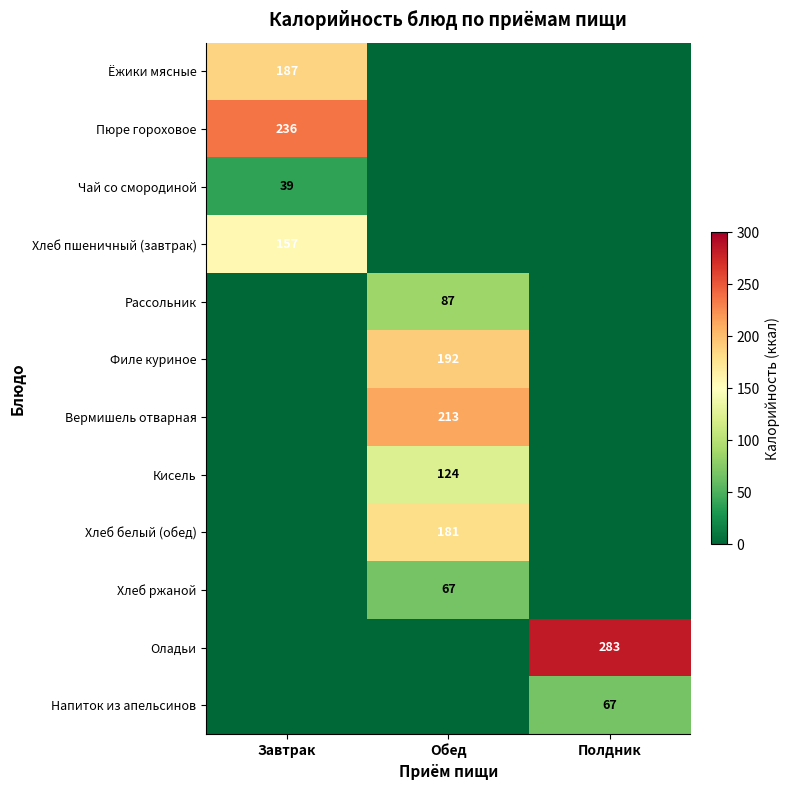

The value of Хлеб белый (обед) at Обед is 95. True or false?

False